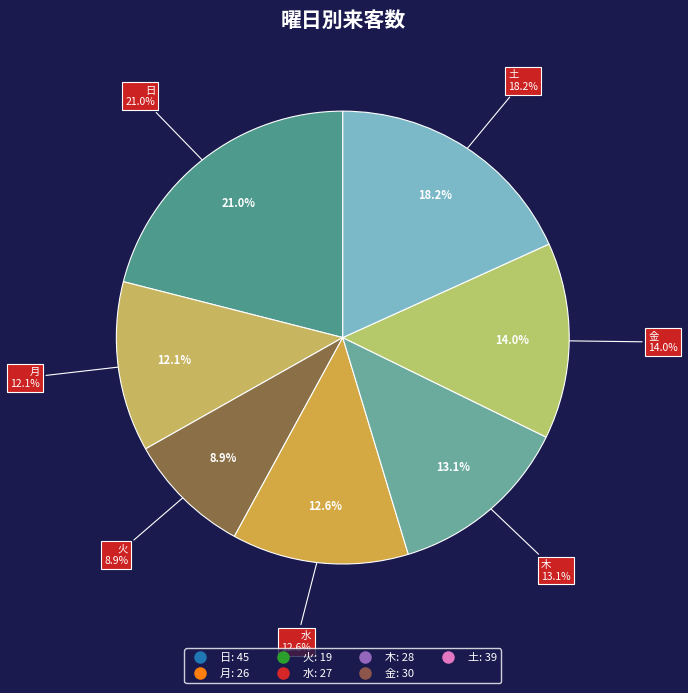

To the nearest percent, what is the difference between the largest and smallest slice percentages?

12%